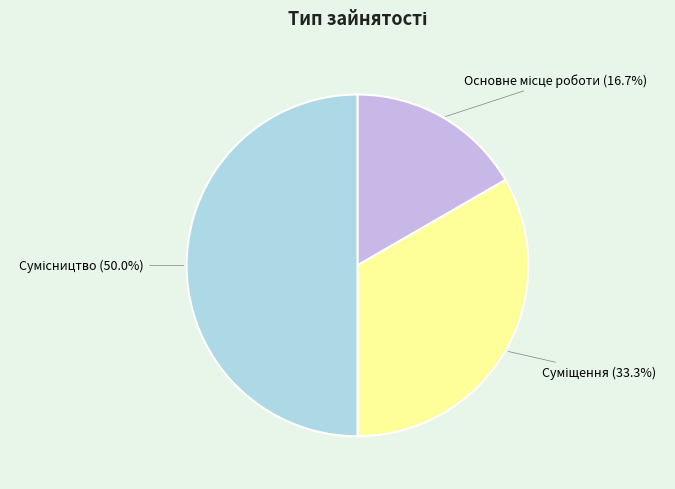

To the nearest percent, what portion does Основне місце роботи represent?

17%